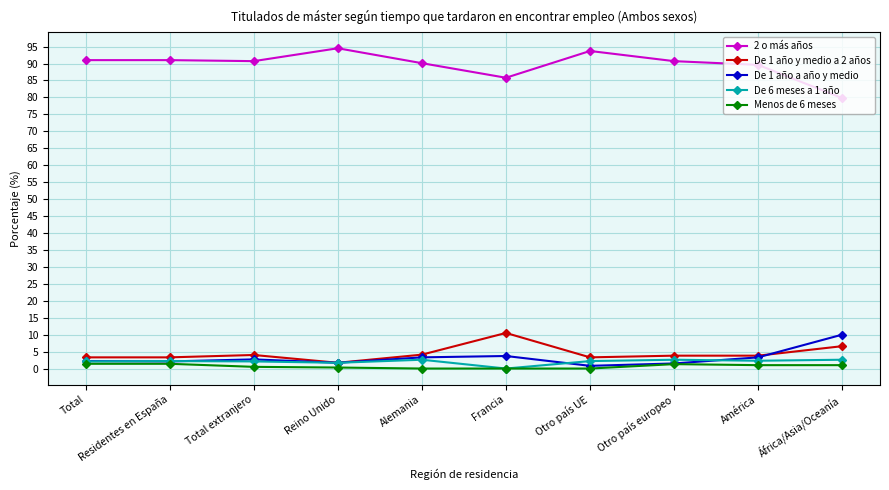

The value of Menos de 6 meses at Reino Unido is 0.3. True or false?

True